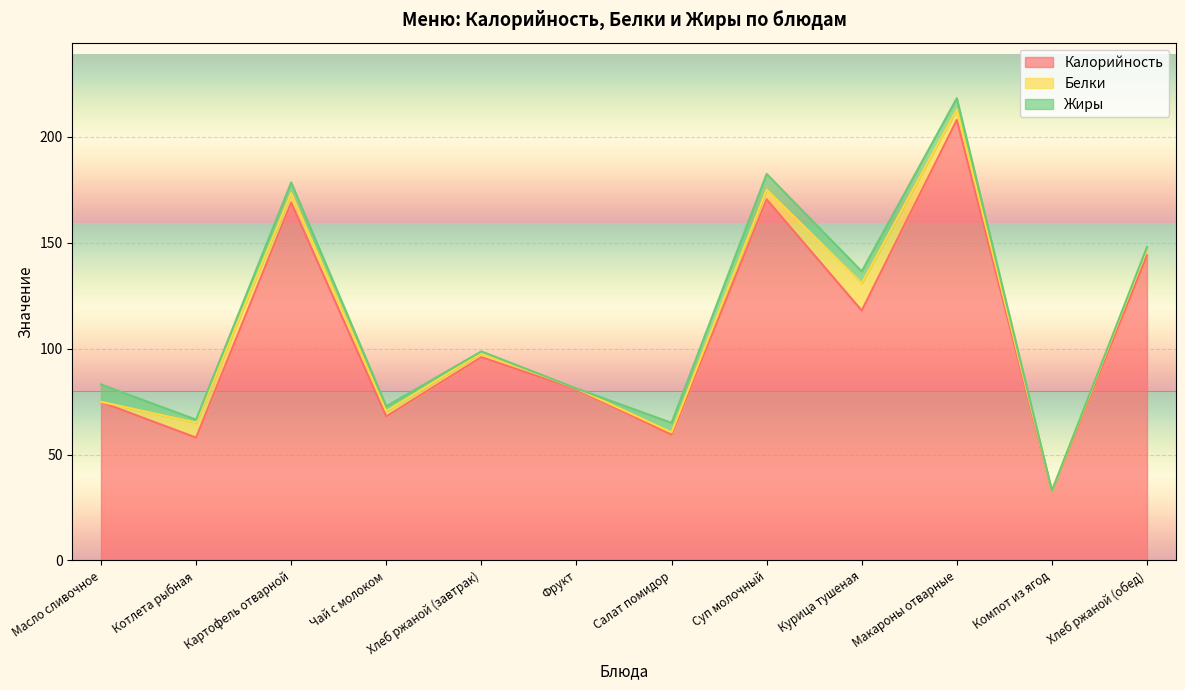

What value does the Жиры series have at Хлеб ржаной (завтрак)?

0.7